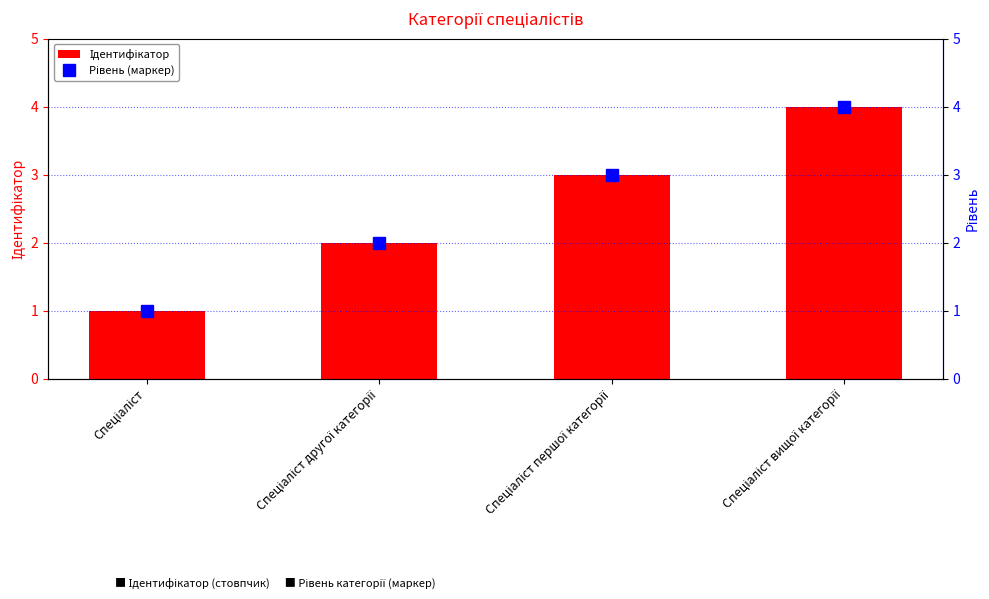

What is the difference between the maximum and second lowest values in the Рівень (маркер) series?

2